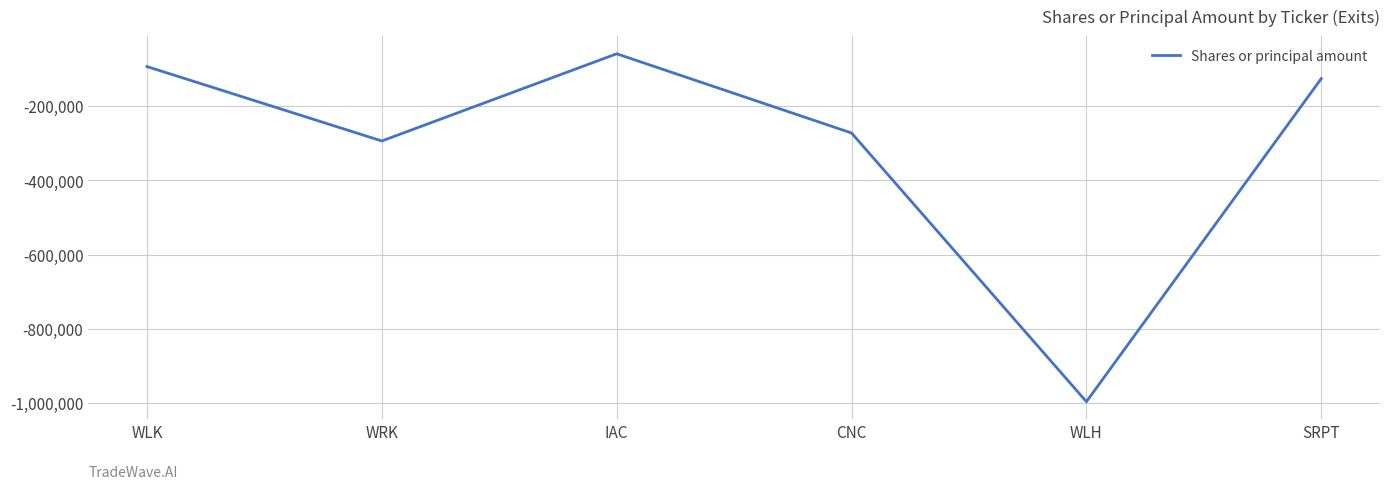

Is it true that the value at CNC is -272120?

True